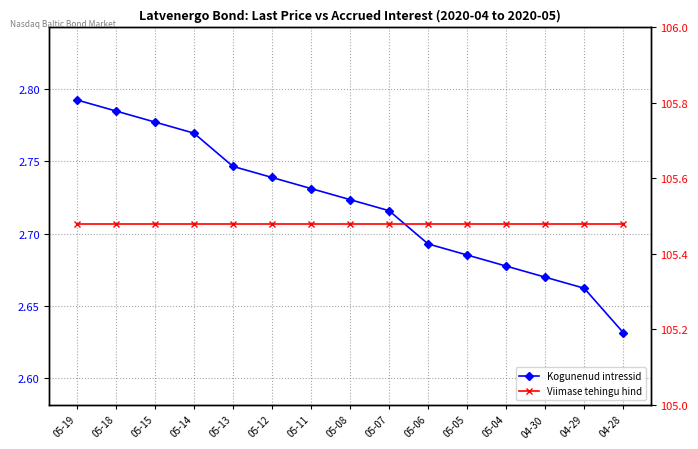

True or false: Kogunenud intressid and Viimase tehingu hind intersect in this chart.

False